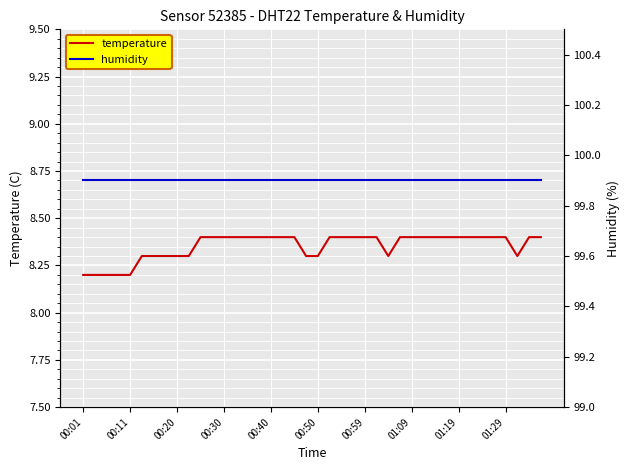

Reading left to right, what are all the values shown in this chart?

temperature: 8.2	8.2	8.2	8.2	8.2	8.3	8.3	8.3	8.3	8.3	8.4	8.4	8.4	8.4	8.4	8.4	8.4	8.4	8.4	8.3	8.3	8.4	8.4	8.4	8.4	8.4	8.3	8.4	8.4	8.4	8.4	8.4	8.4	8.4	8.4	8.4	8.4	8.3	8.4	8.4
humidity: 99.9	99.9	99.9	99.9	99.9	99.9	99.9	99.9	99.9	99.9	99.9	99.9	99.9	99.9	99.9	99.9	99.9	99.9	99.9	99.9	99.9	99.9	99.9	99.9	99.9	99.9	99.9	99.9	99.9	99.9	99.9	99.9	99.9	99.9	99.9	99.9	99.9	99.9	99.9	99.9